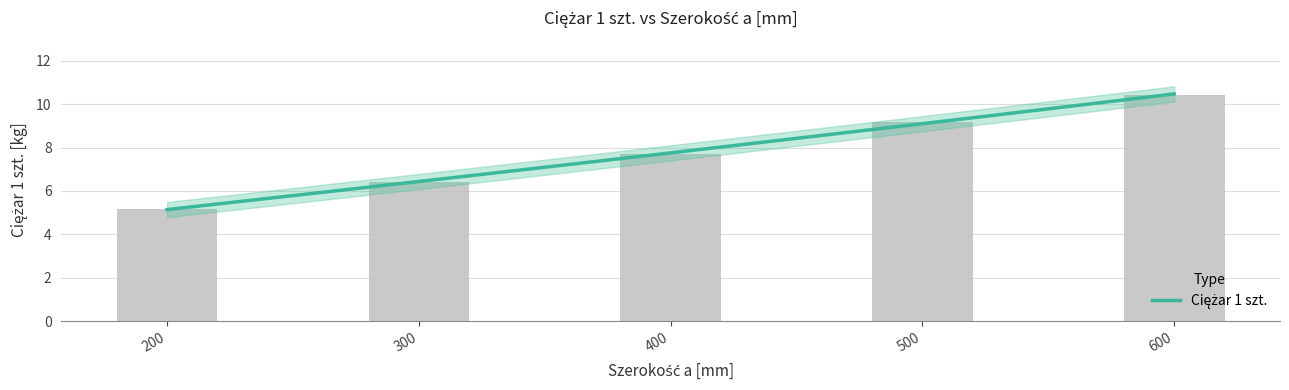

Reading right to left, transcribe all the data shown in this chart.

600=10.4	500=9.2	400=7.7	300=6.4	200=5.2